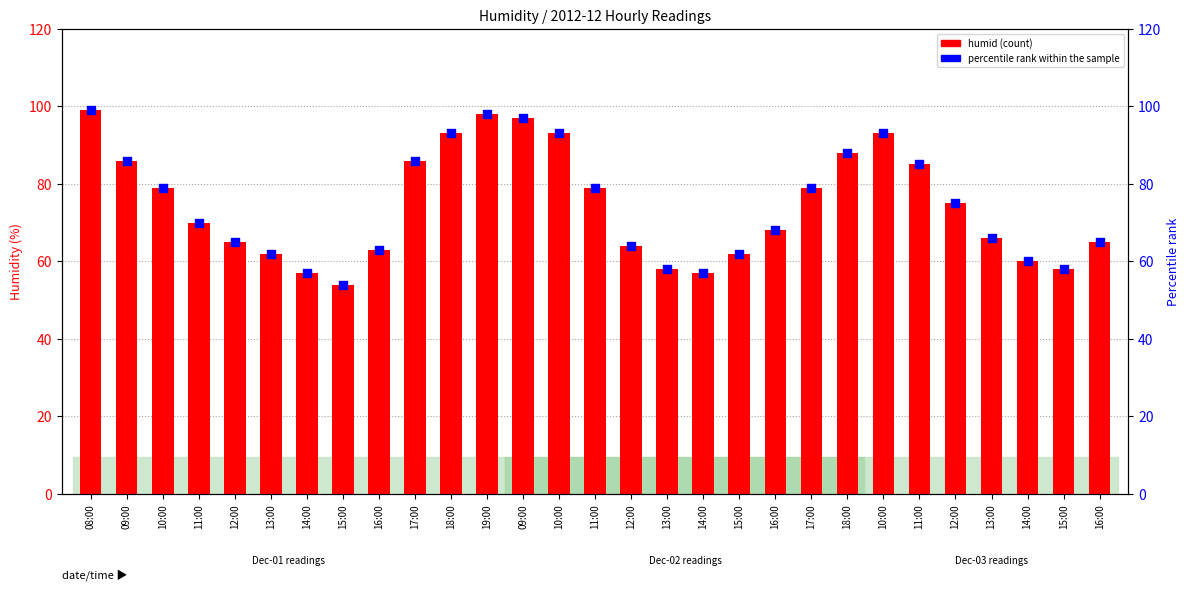

Which series has the largest total across all categories?

humid